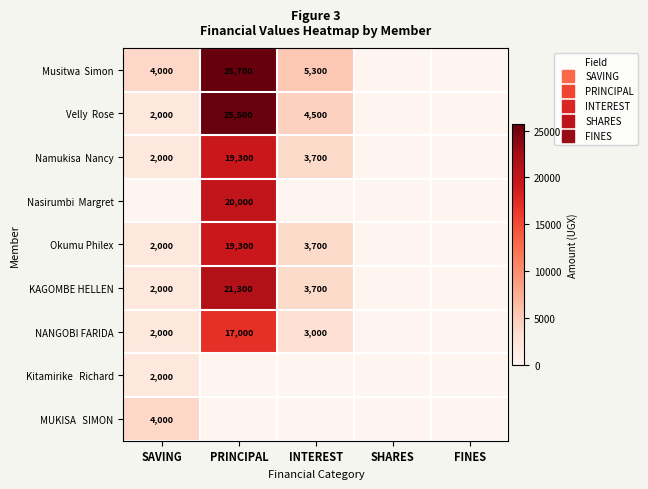

List the series in order of their peak value, lowest first.

Kitamirike Richard, MUKISA SIMON, NANGOBI FARIDA, Namukisa Nancy, Okumu Philex, Nasirumbi Margret, KAGOMBE HELLEN, Velly Rose, Musitwa Simon